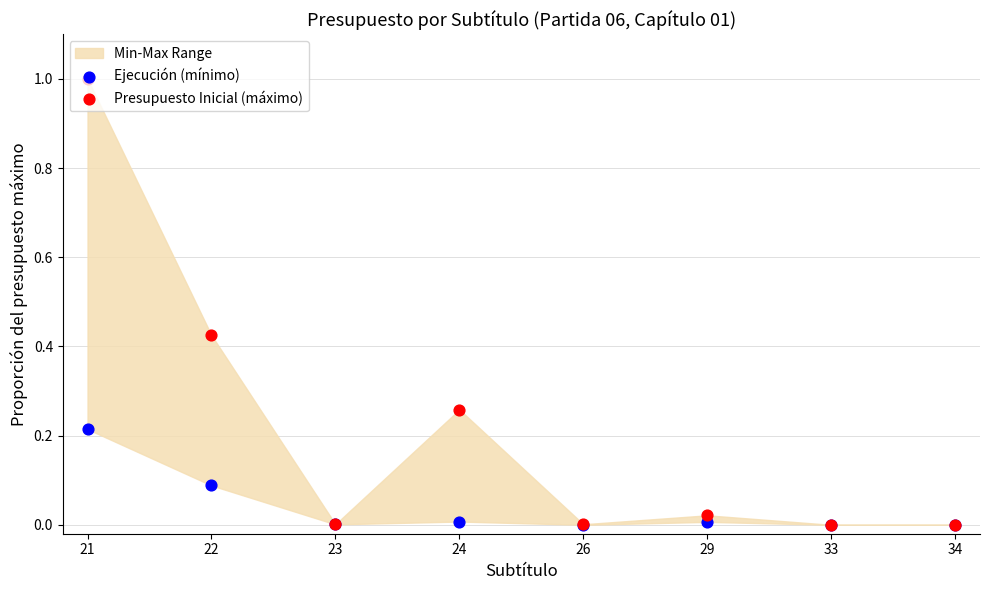

Which series has the largest Y range (max minus min)?

Presupuesto Inicial (máximo)